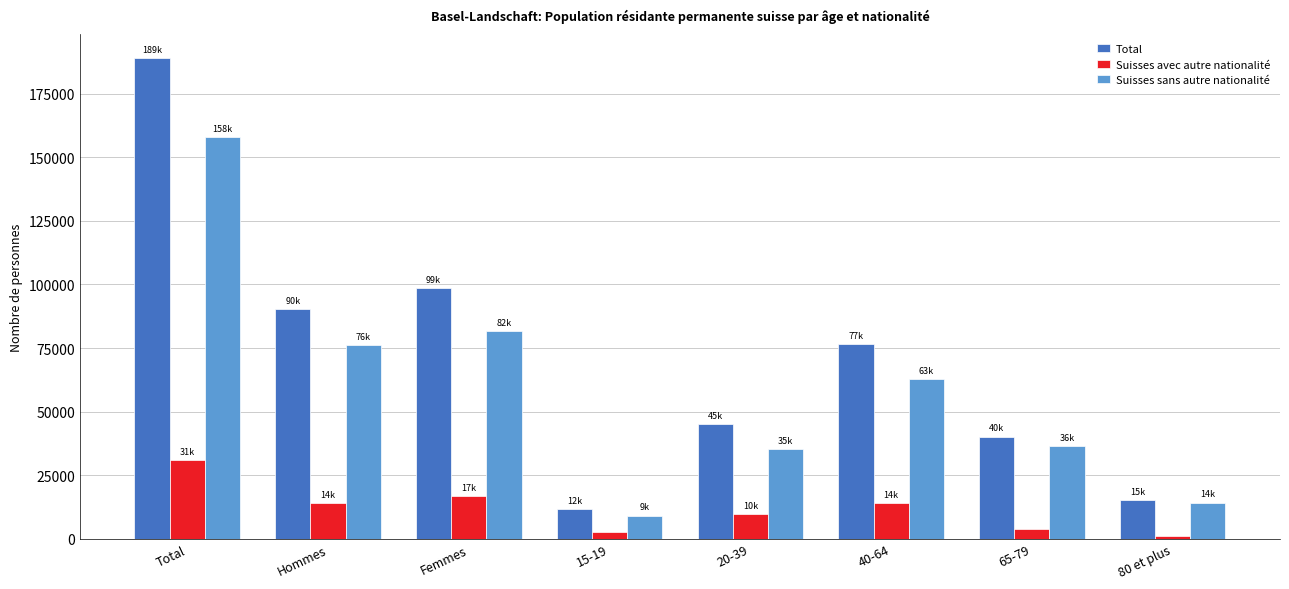

List the series in order of their overall mean, lowest first.

Suisses avec autre nationalité, Suisses sans autre nationalité, Total